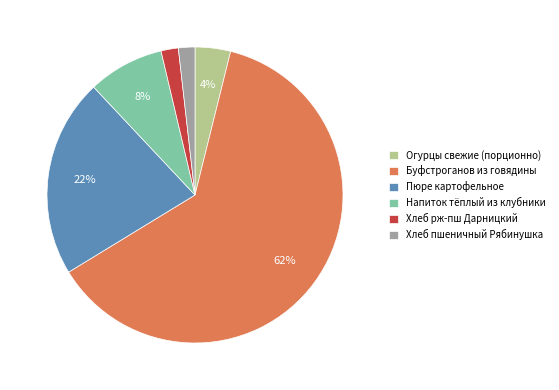

The Пюре картофельное slice represents 22% of the pie. True or false?

True